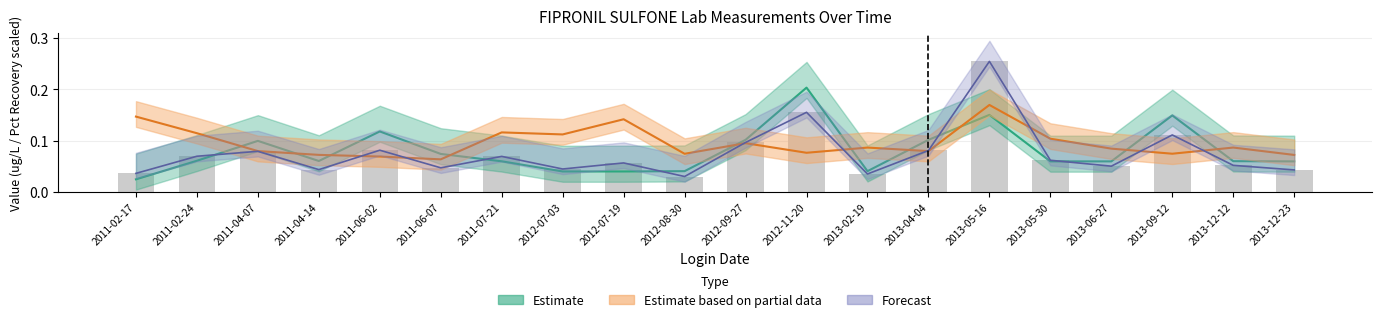

List the labels in order of Lab Value value, largest first.

2013-05-16, 2012-11-20, 2013-09-12, 2012-09-27, 2011-06-02, 2013-04-04, 2011-04-07, 2011-02-24, 2011-07-21, 2013-05-30, 2012-07-19, 2013-12-12, 2013-06-27, 2011-06-07, 2012-07-03, 2011-04-14, 2013-12-23, 2011-02-17, 2013-02-19, 2012-08-30